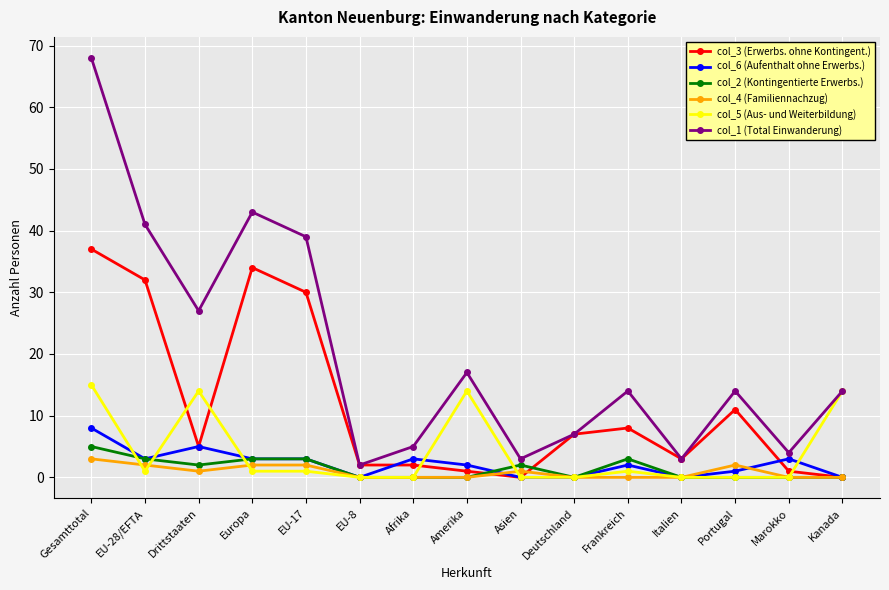

How many lines are shown in the chart?

6